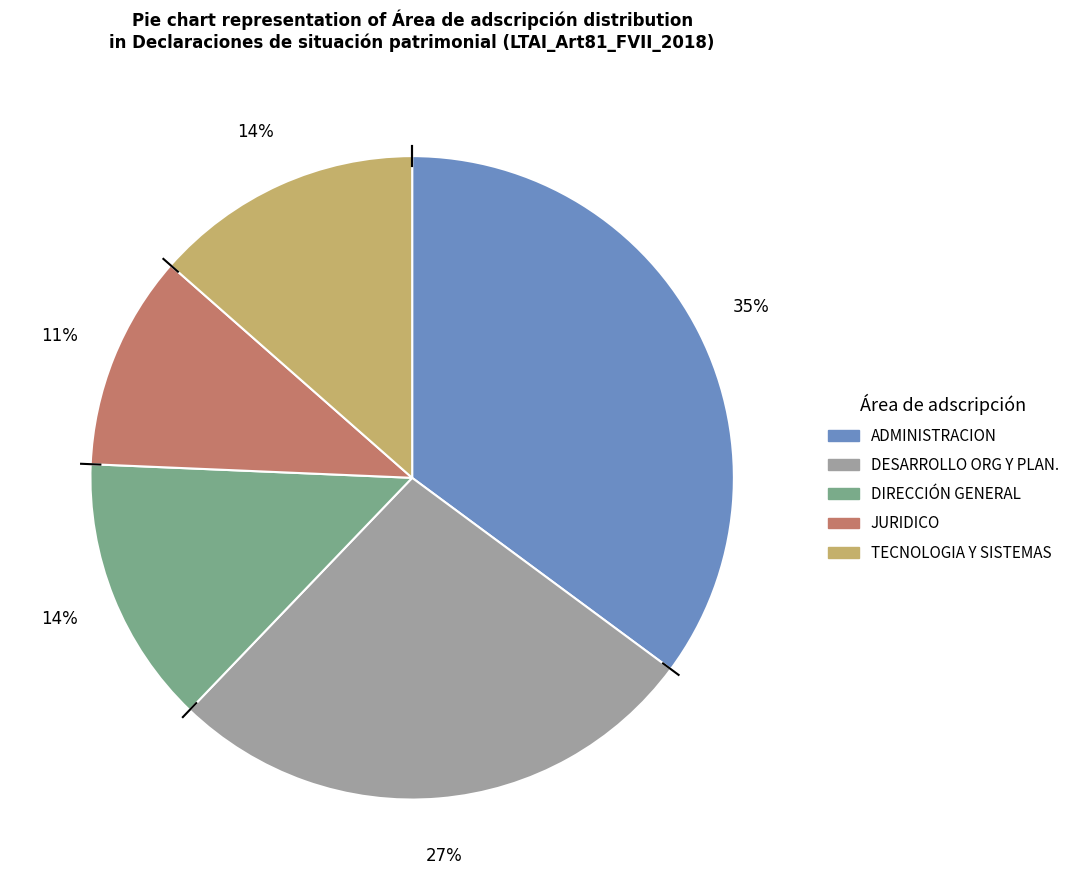

Between TECNOLOGIA Y SISTEMAS and DESARROLLO ORG Y PLAN., which is larger?

DESARROLLO ORG Y PLAN.